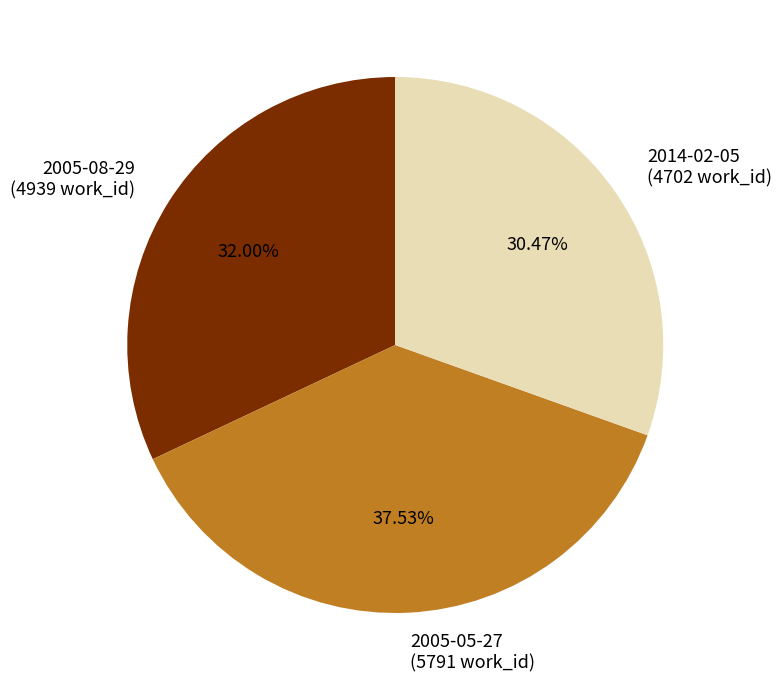

What is the ratio of the value at 2005-05-27 (5791 work_id) to the value at 2014-02-05 (4702 work_id)?

1.2